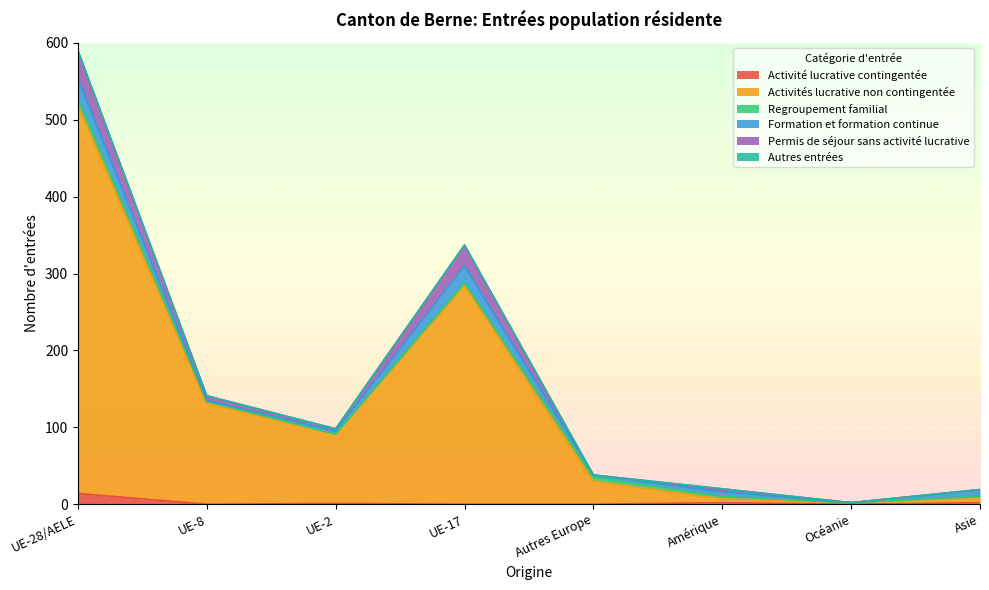

How many interior local peaks does the Regroupement familial series have?

1